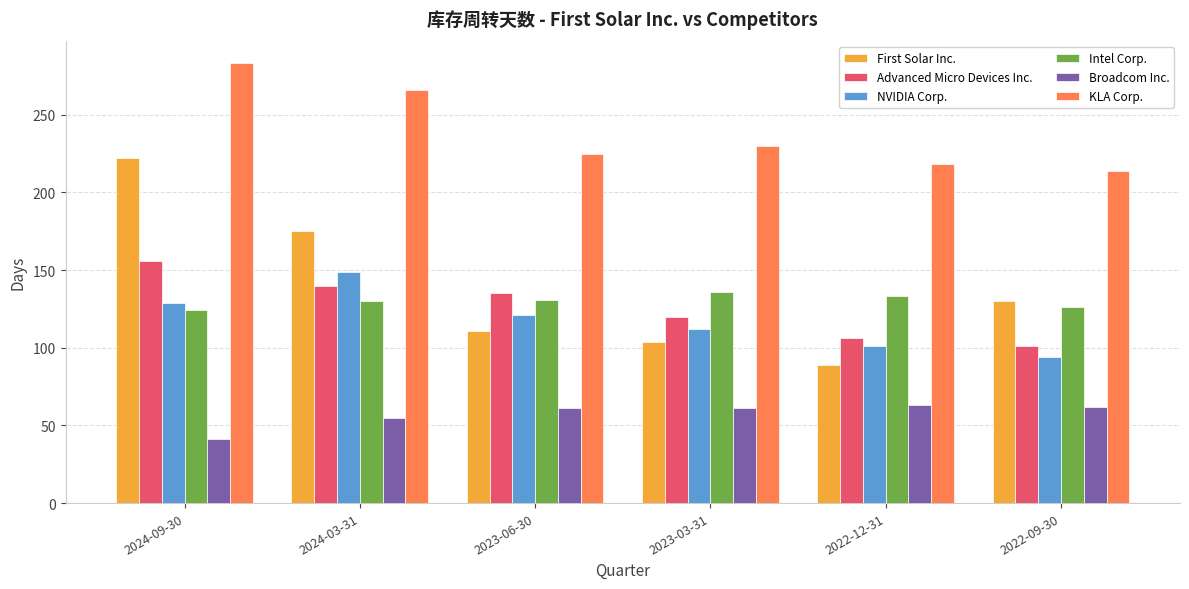

The Advanced Micro Devices Inc. series shows 68 at 2023-06-30. True or false?

False